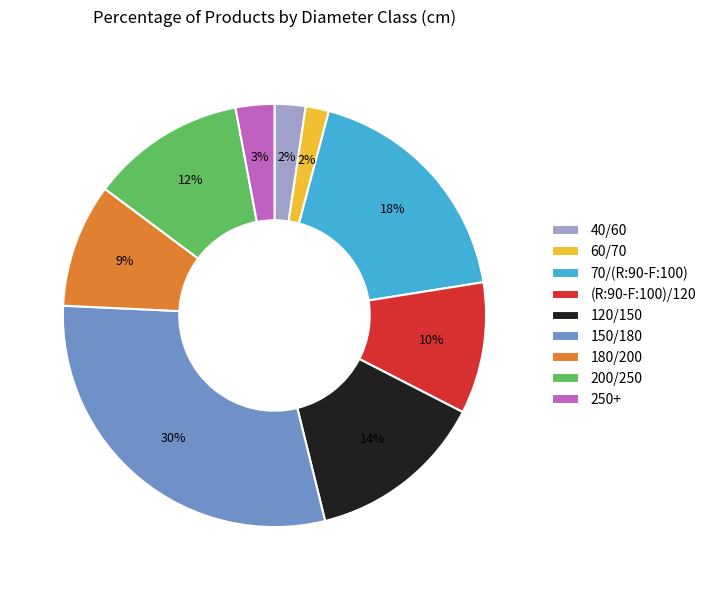

Between 200/250 and 250+, which is larger?

200/250